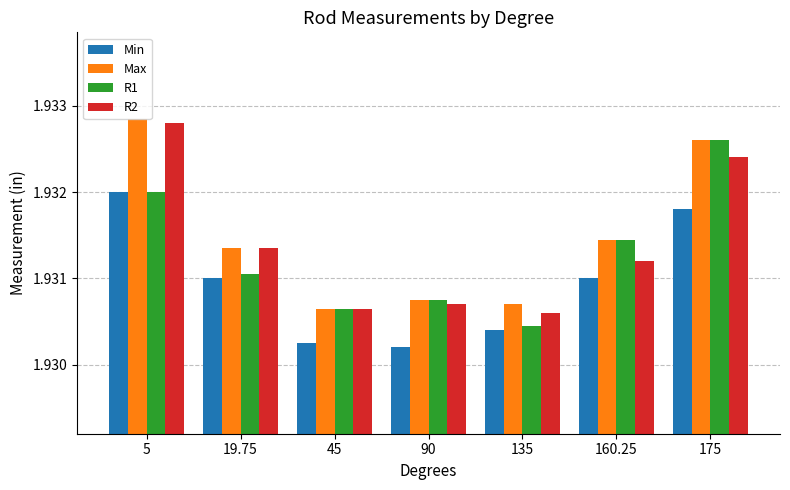

What is the sum of the Max values at 175 and 90?

3.9